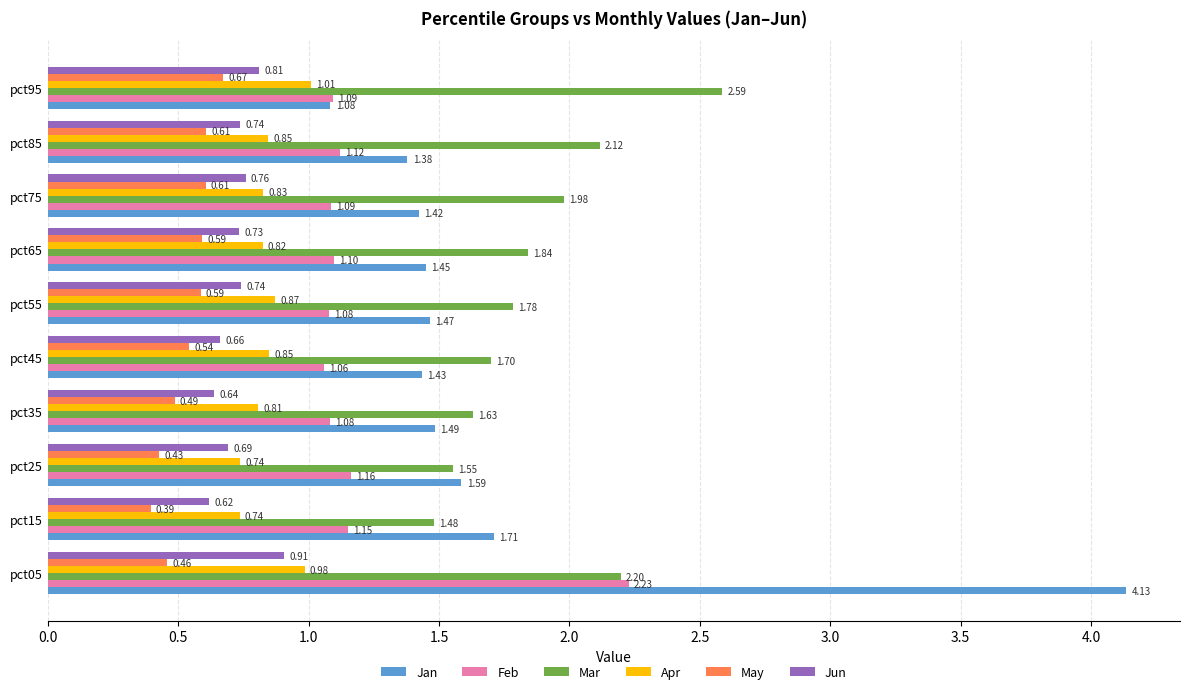

List the series in order of their peak value, lowest first.

May, Jun, Apr, Feb, Mar, Jan